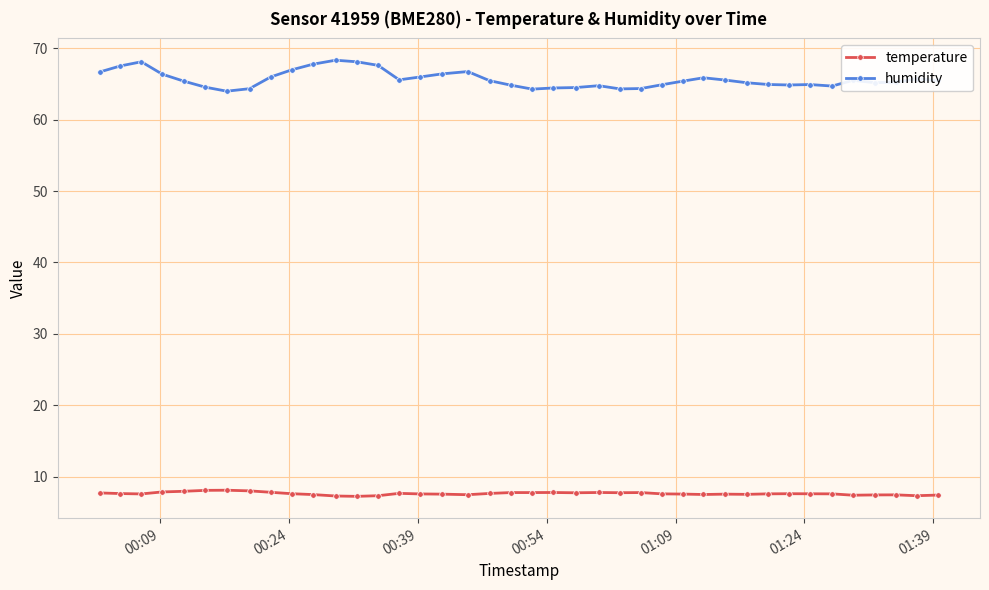

What is the sum of all temperature values?

304.3